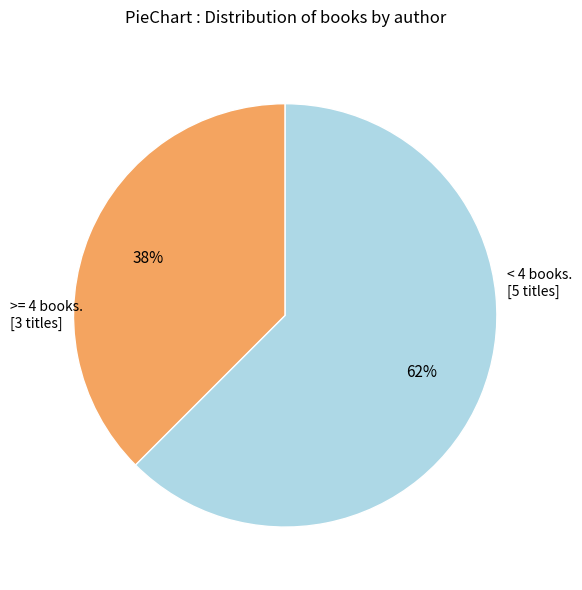

To the nearest percent, what is the average slice percentage?

50%